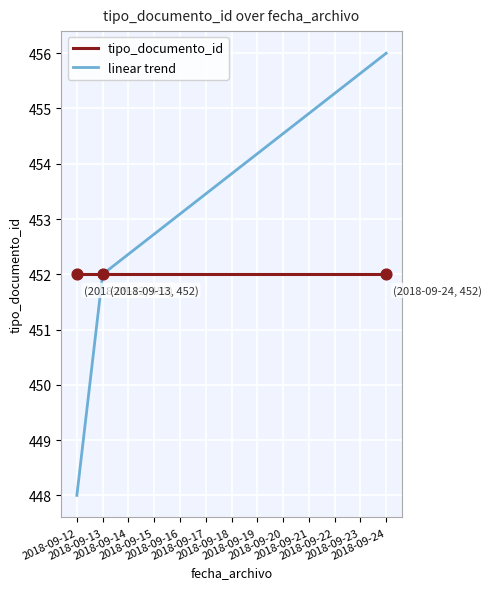

At which category is the sum across all series the highest?

2018-09-24